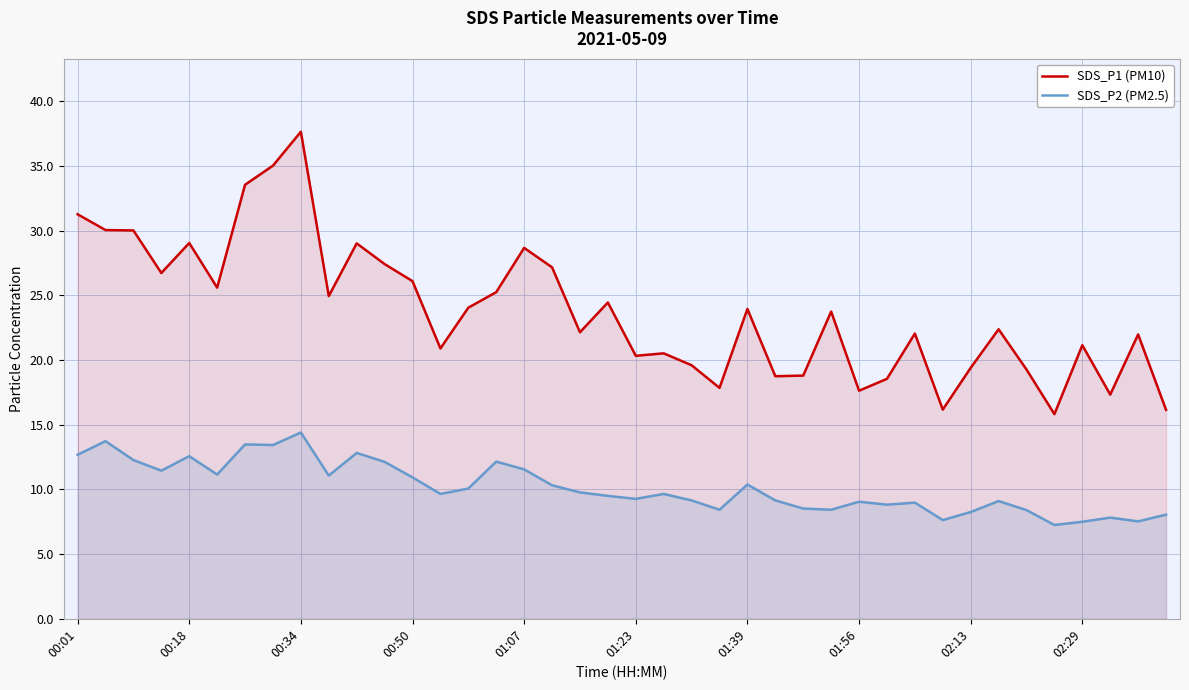

What is the maximum value for SDS_P1 (PM10)?

37.6